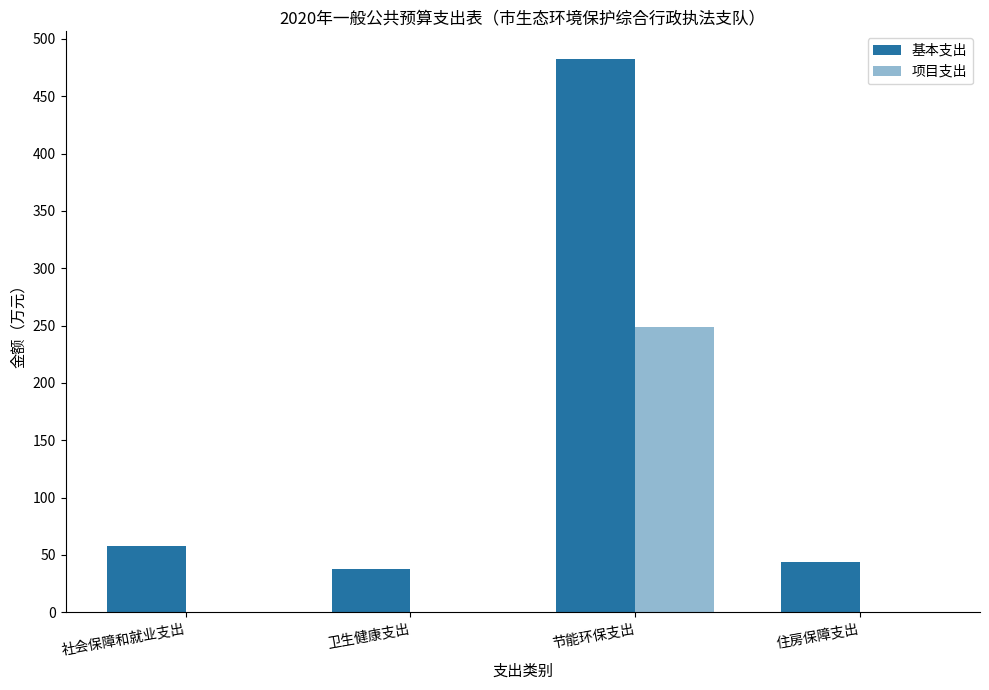

How many groups of bars are there?

4